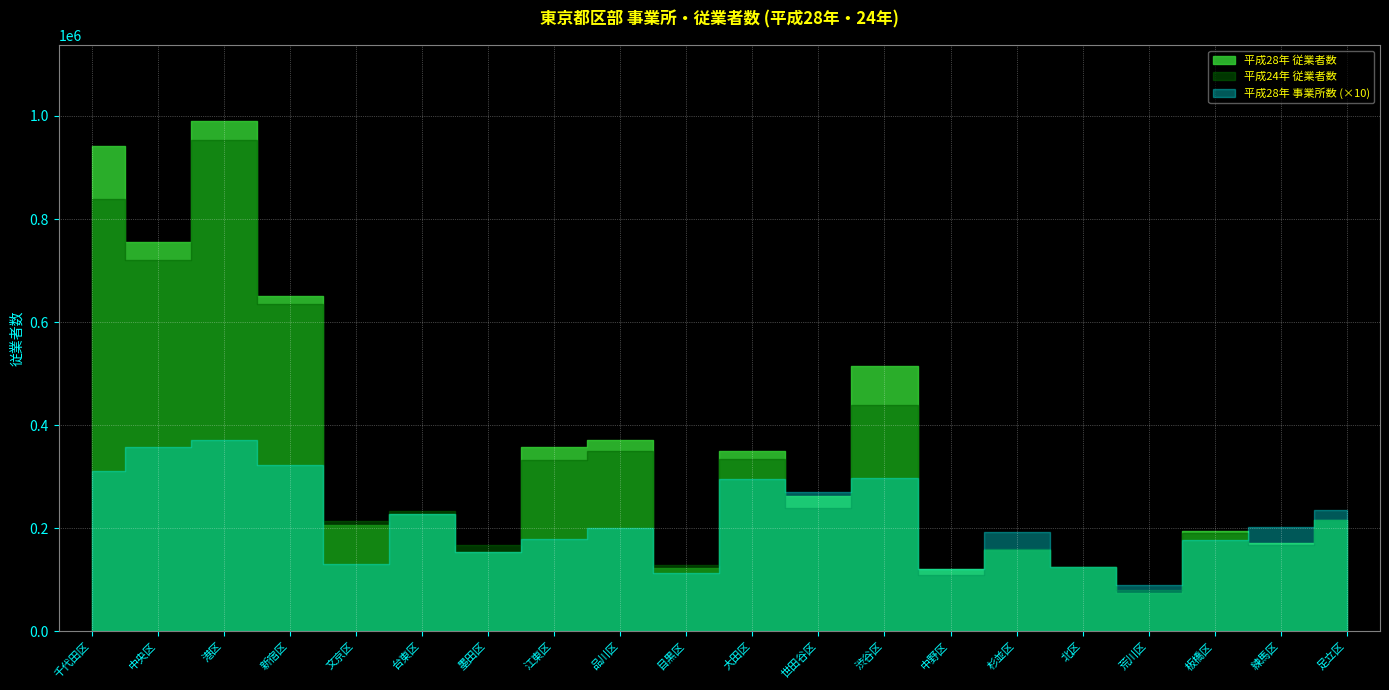

True or false: 平成28年 事業所数 and 平成28年 従業者数 cross at least once.

False